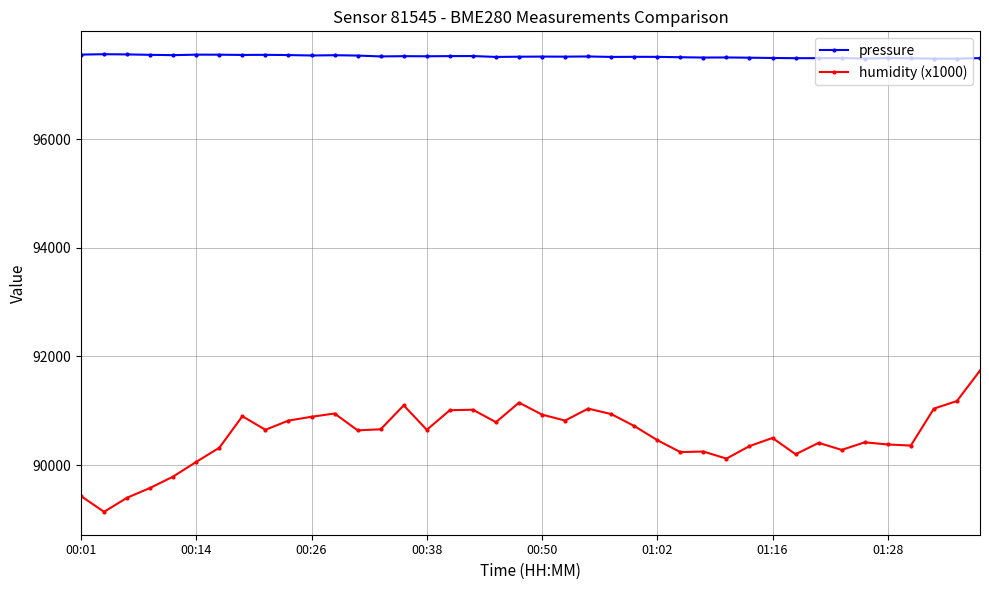

How many values in the humidity (x1000) series are below 90650?

20